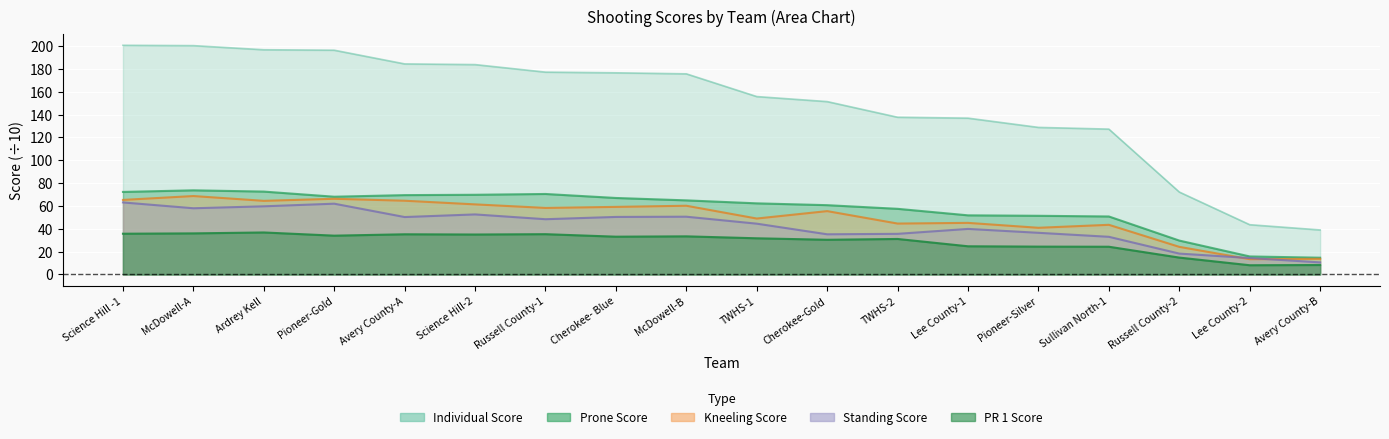

What is the total value across all series at Lee County-1?

298.5